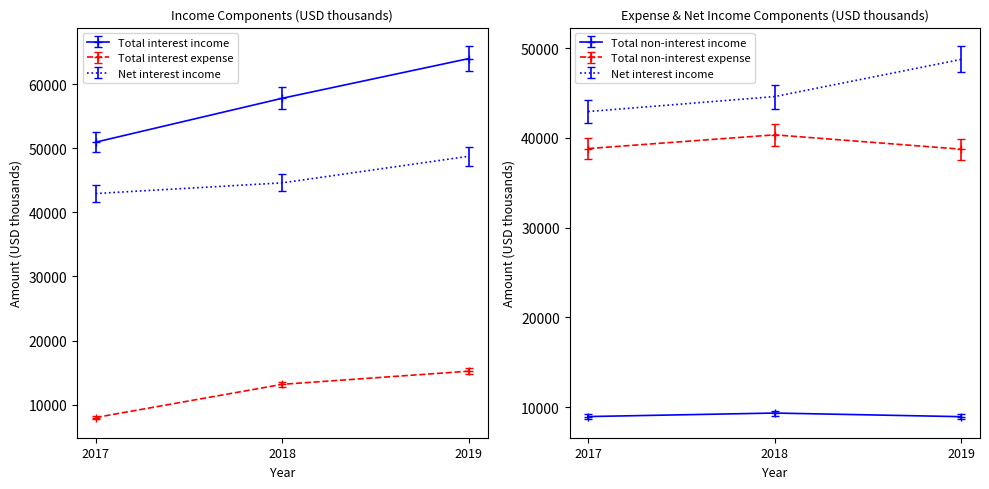

What is the sum of all Total interest expense values?

140346.8